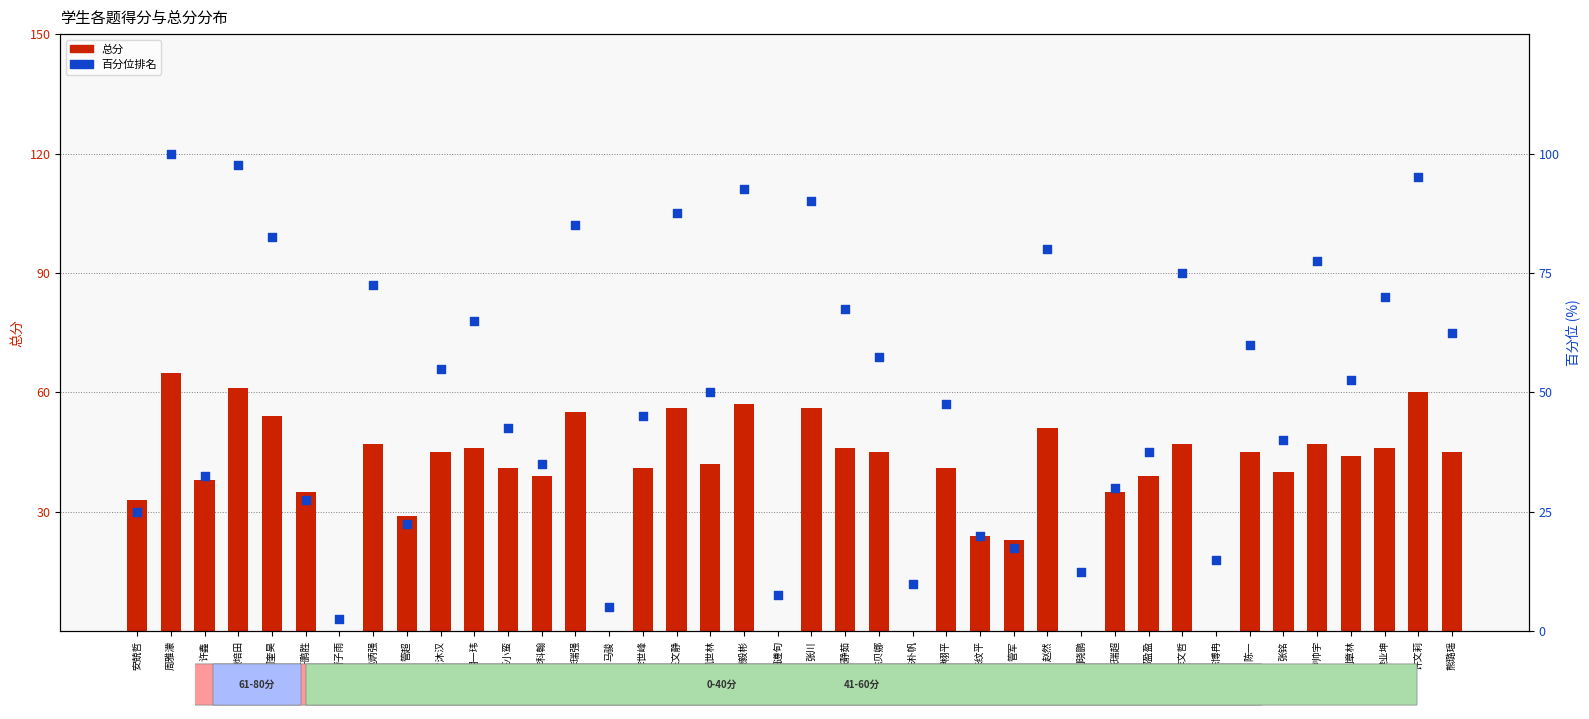

Which series has the largest total across all categories?

各科得分百分位